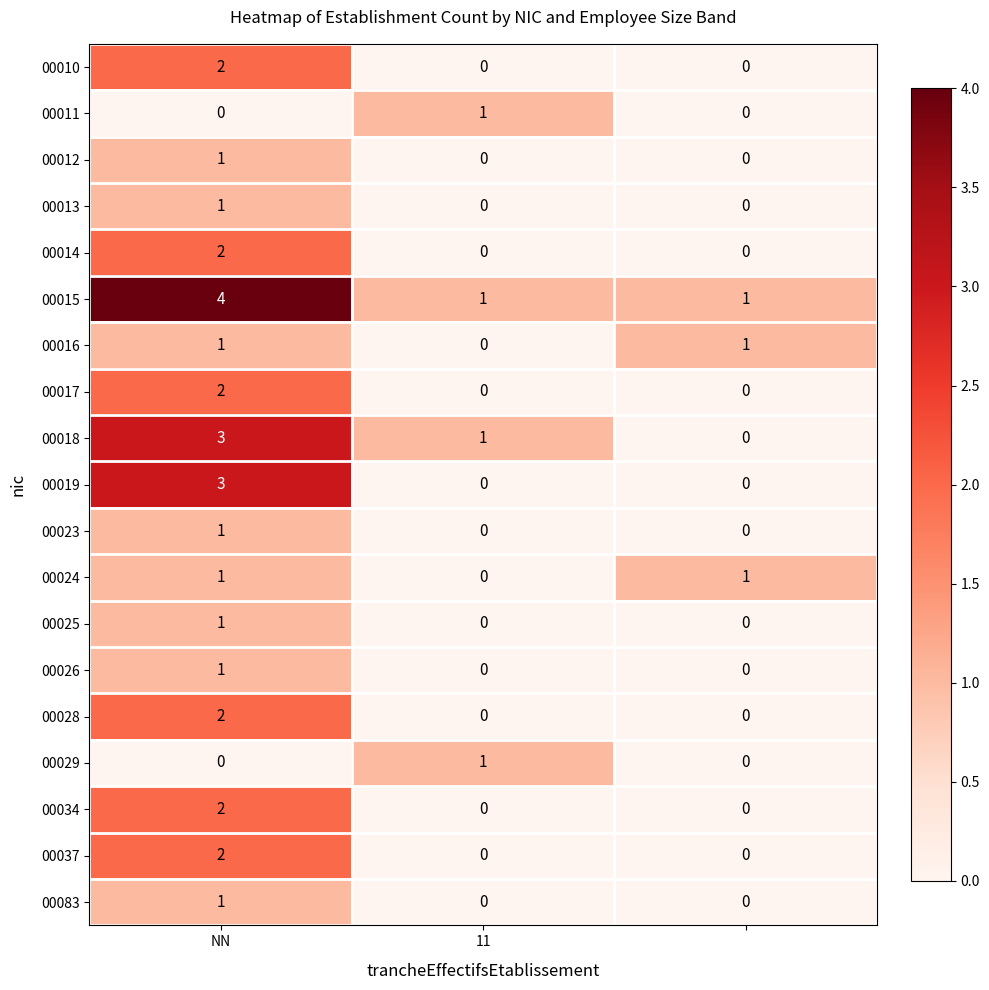

How many 00028 values are between 0 and 2?

3